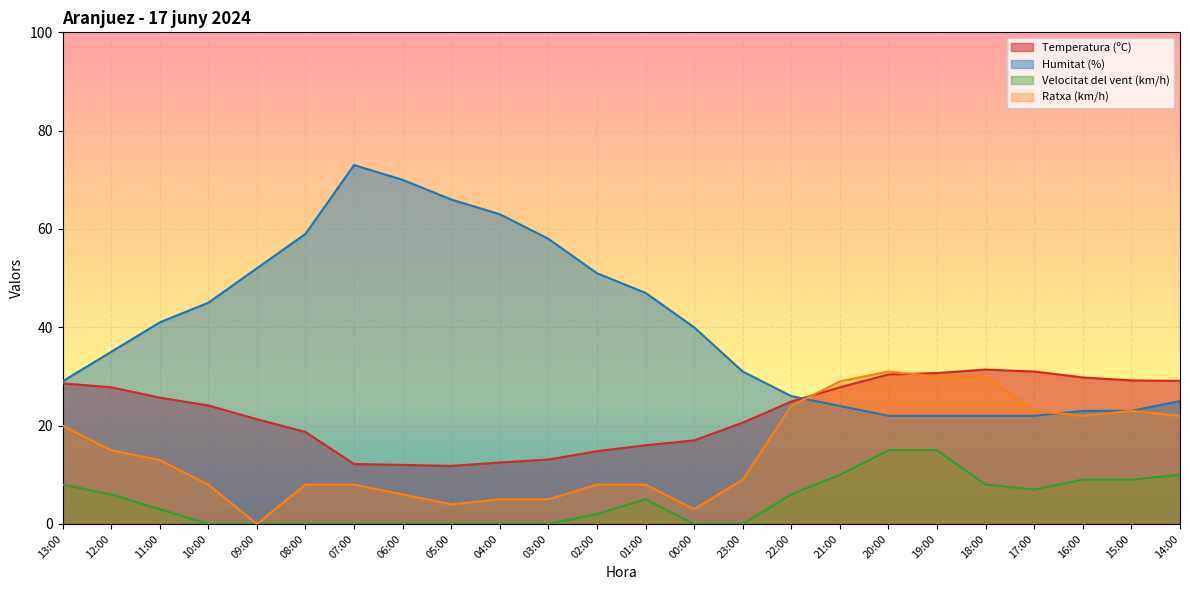

At which label does Velocitat del vent (km/h) first exceed 5?

13:00